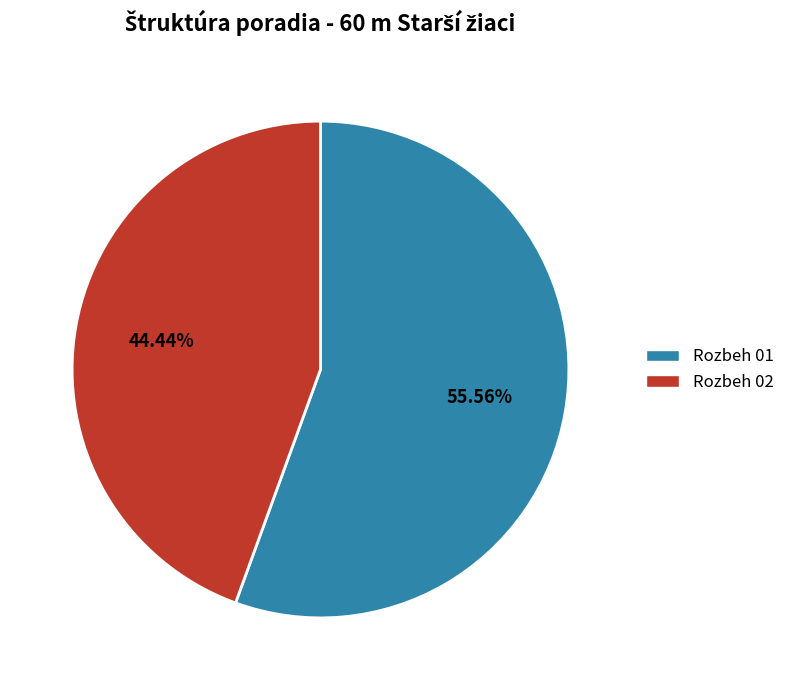

What percentage do Rozbeh 01 and Rozbeh 02 together represent?

100.0%